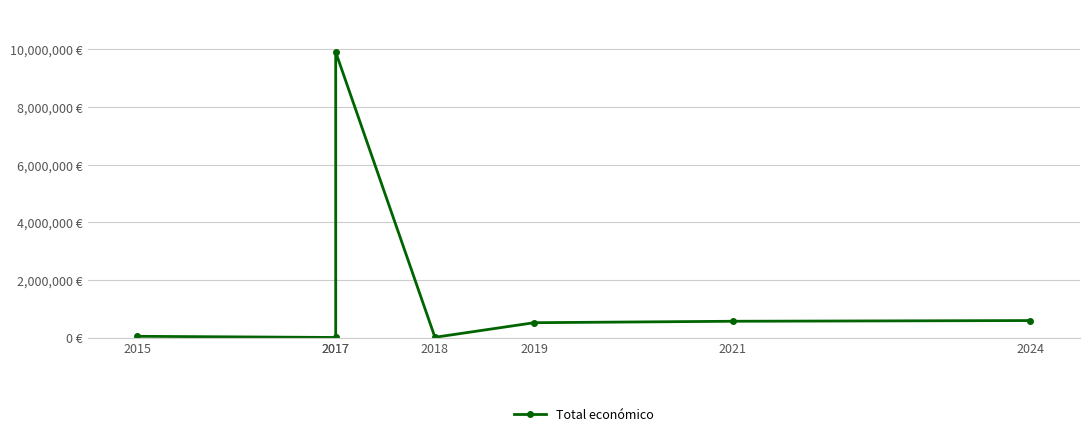

Between 2017 and 2018, which is larger?

2018